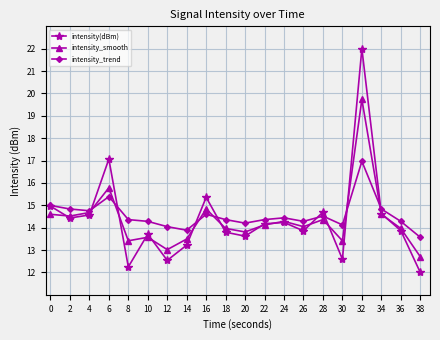

What is the value of the intensity_smooth point at the 9th from the left?

14.8